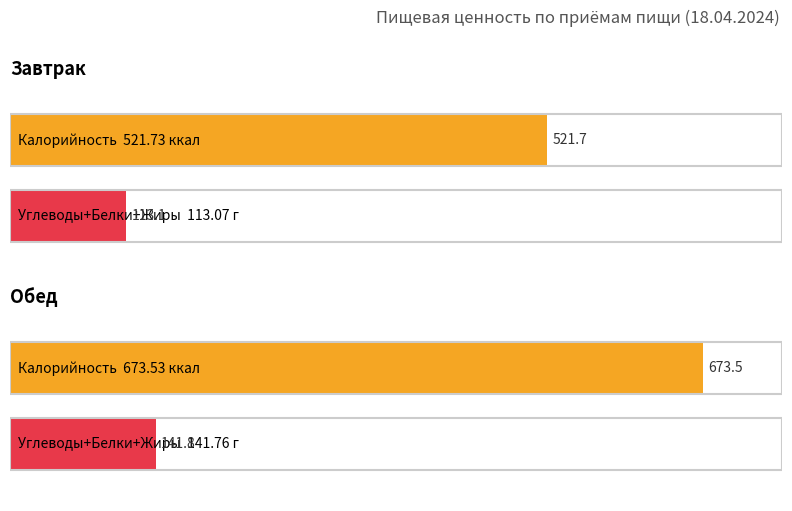

Rank the categories by Углеводы value from highest to lowest.

Обед, Завтрак